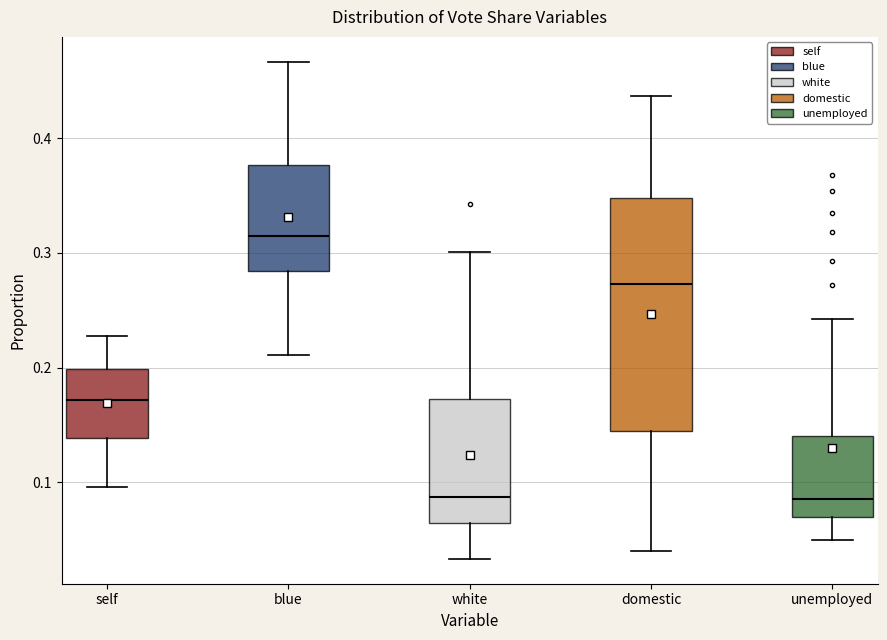

Where is the upper edge of the box for domestic on the y-axis? The values are not printed on the chart, so give them approximately, as read against the axis.

0.35